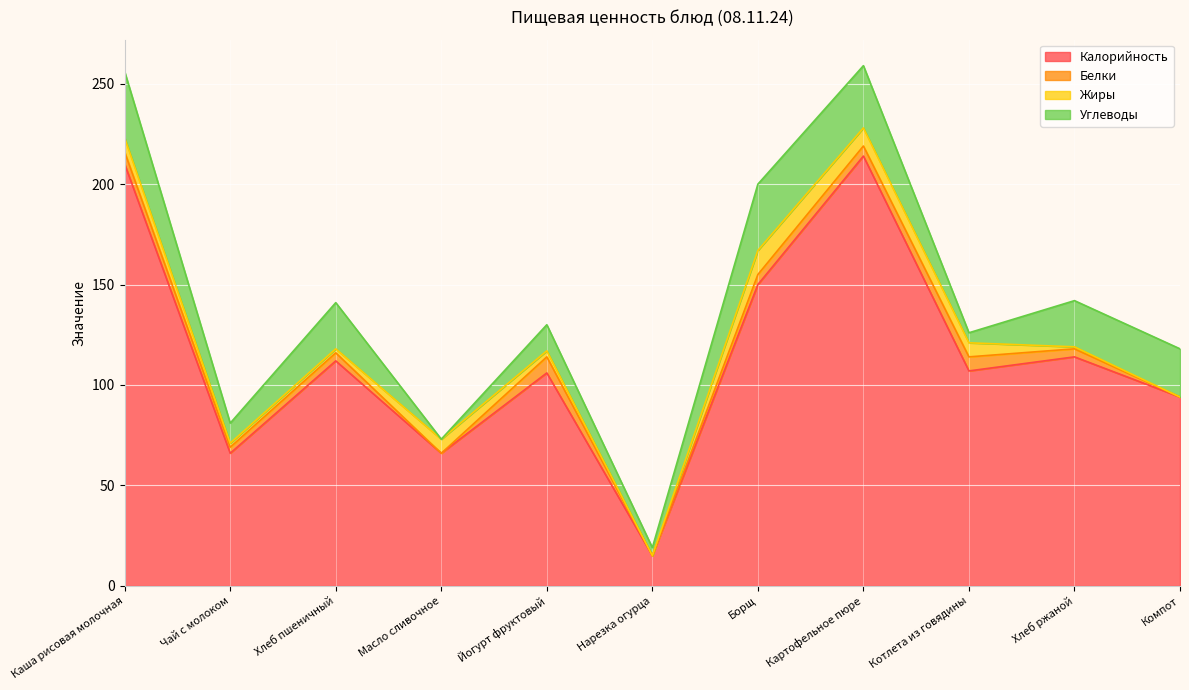

The Углеводы series shows 40 at Хлеб пшеничный. True or false?

False